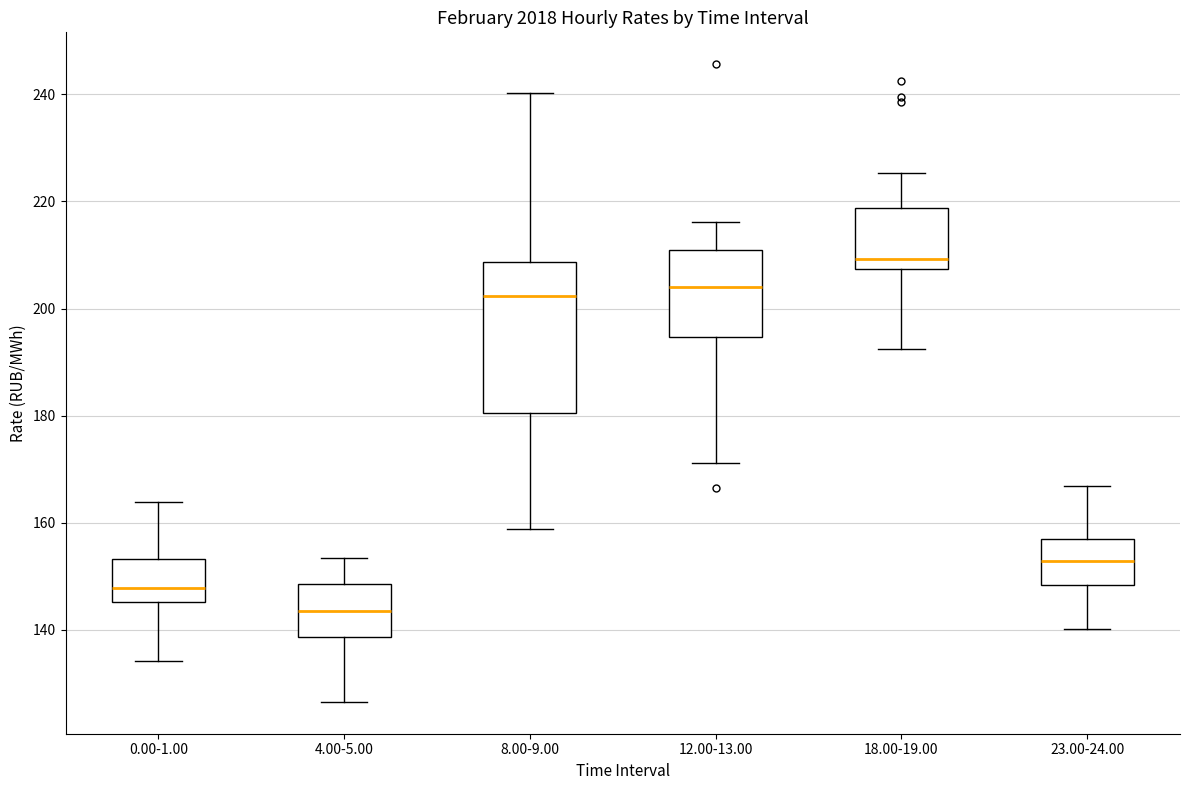

Which box's median line is the lowest?

4.00-5.00